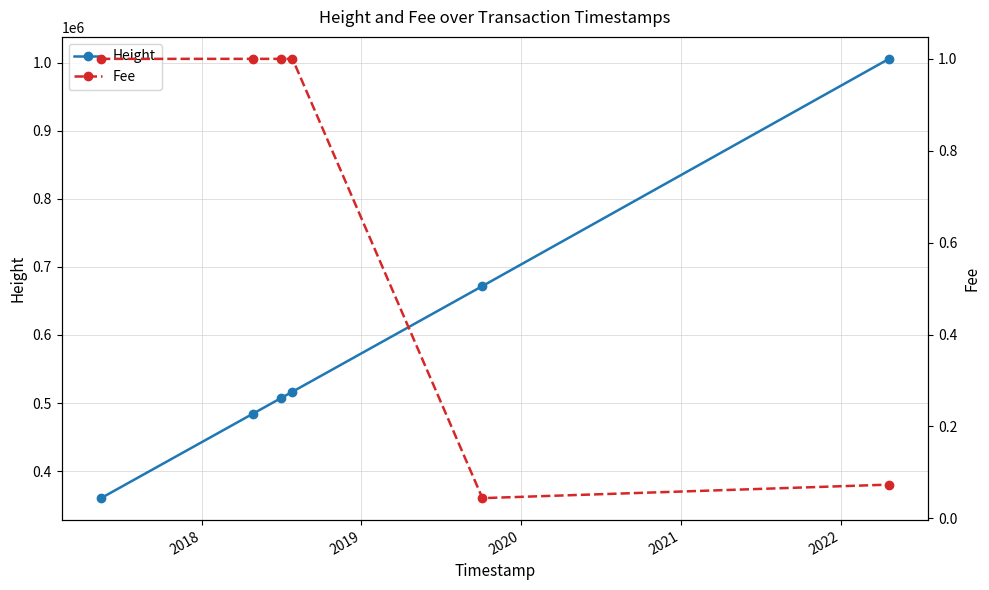

What are all the series names shown in the legend?

Height, Fee